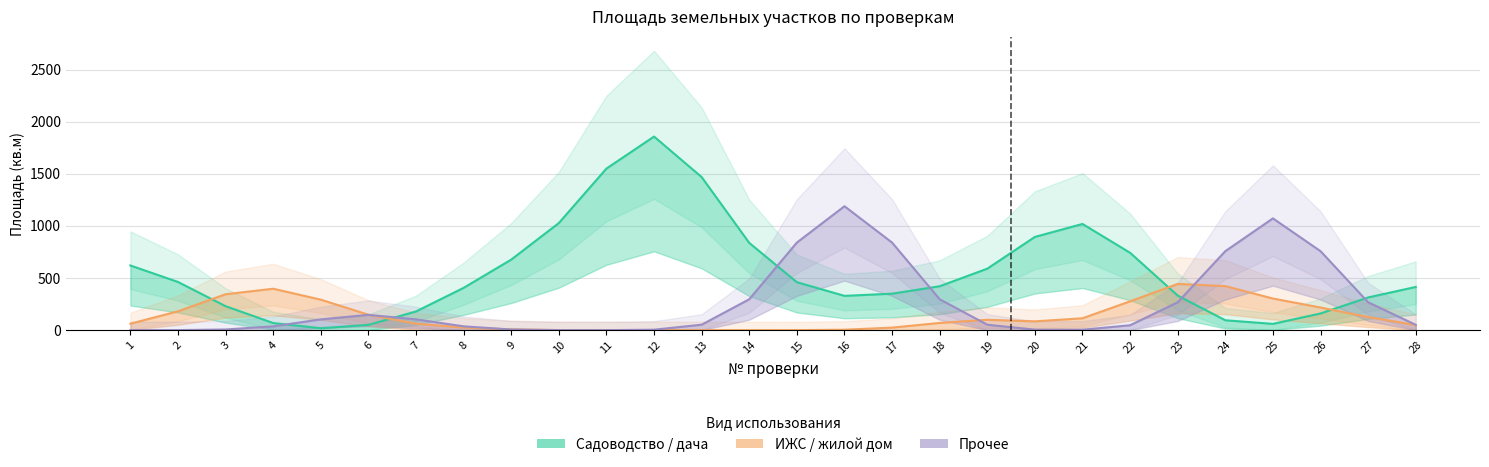

What is the sum of the ИЖС / жилой дом values at 26 and 3?

561.5